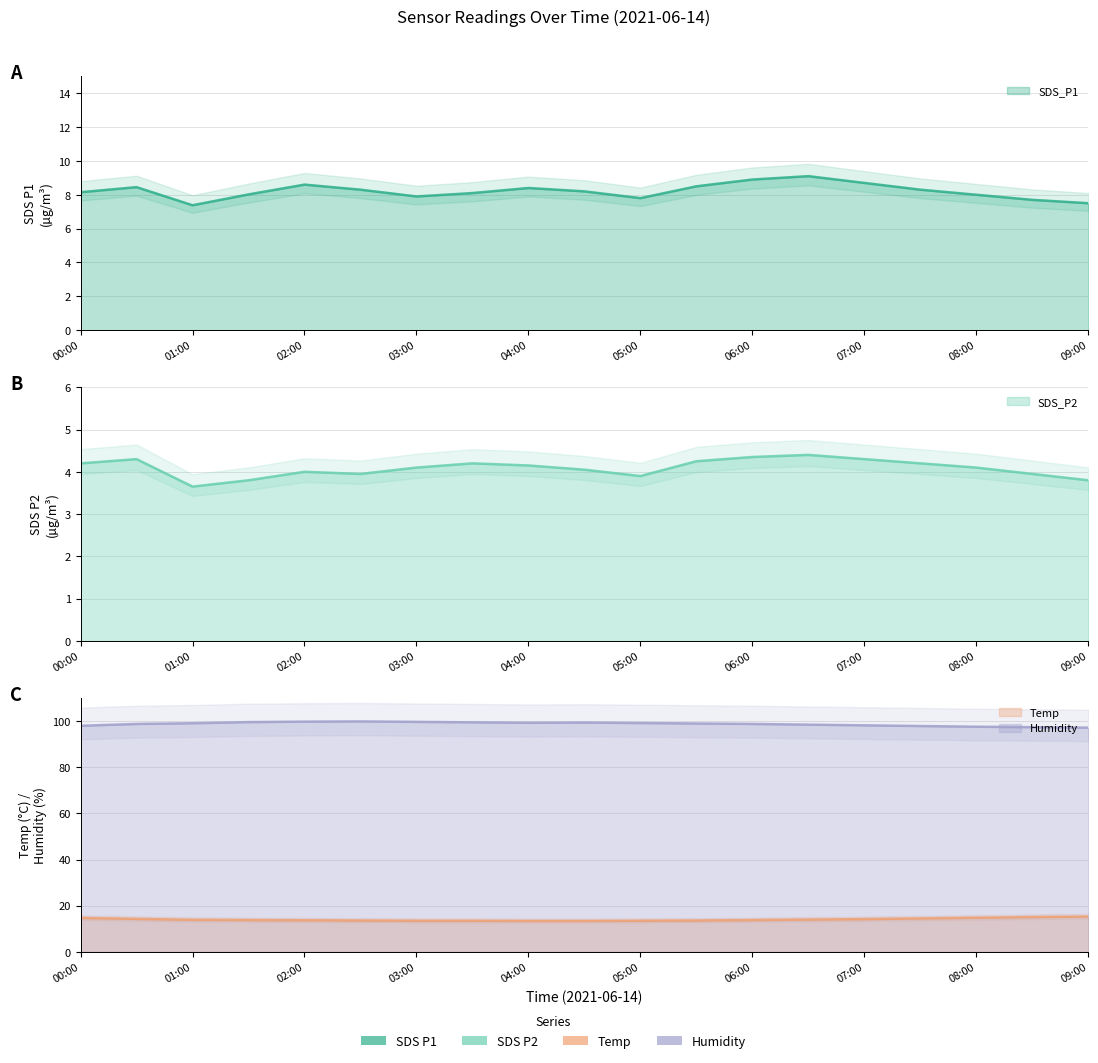

What are all the series names shown in the legend?

SDS_P1, SDS_P2, Temp, Humidity